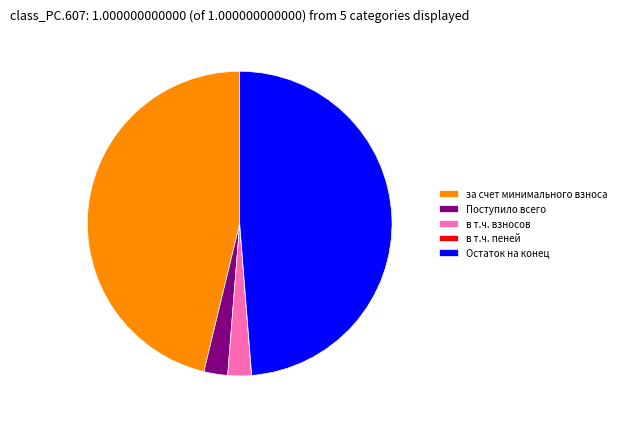

Which category has the biggest portion of the pie?

Остаток на конец